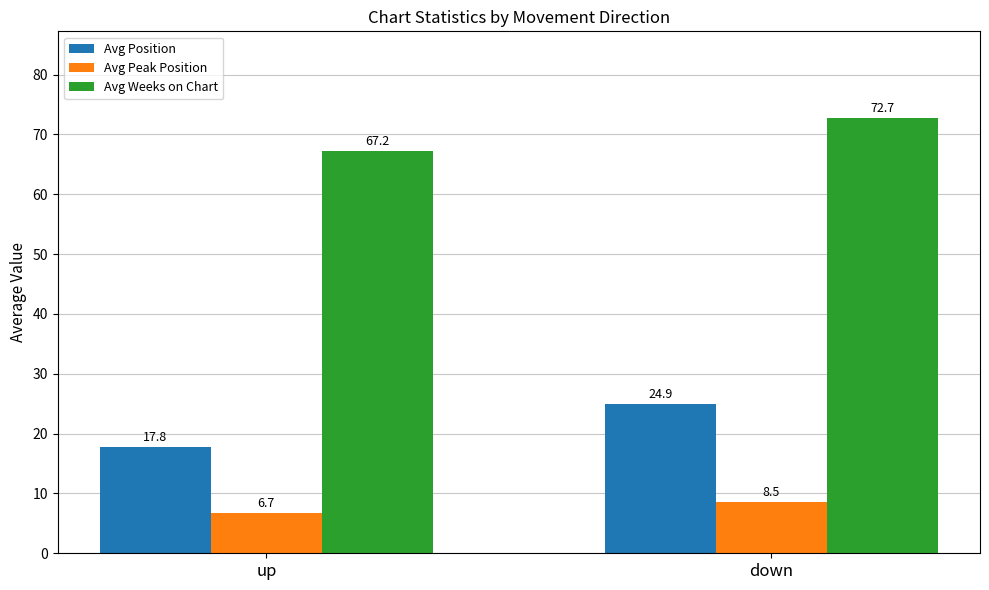

The value of Avg Peak Position at down is 5.3. True or false?

False